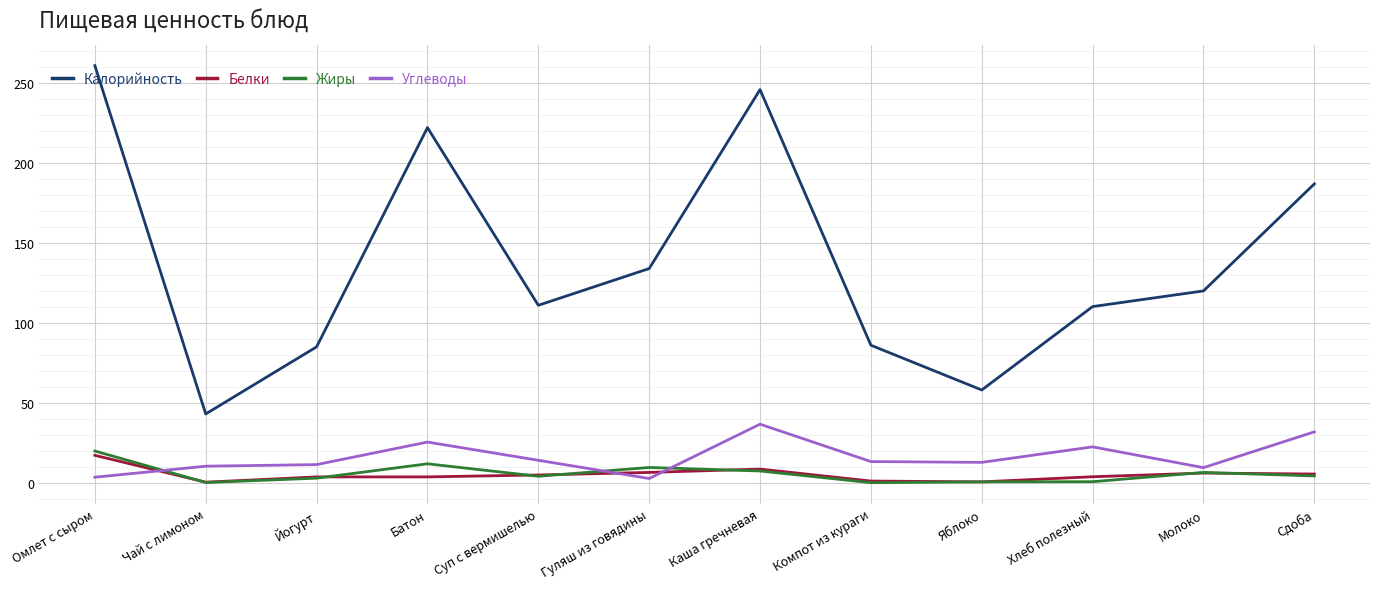

What is the spread (max minus min) of values at Молоко?

114.0